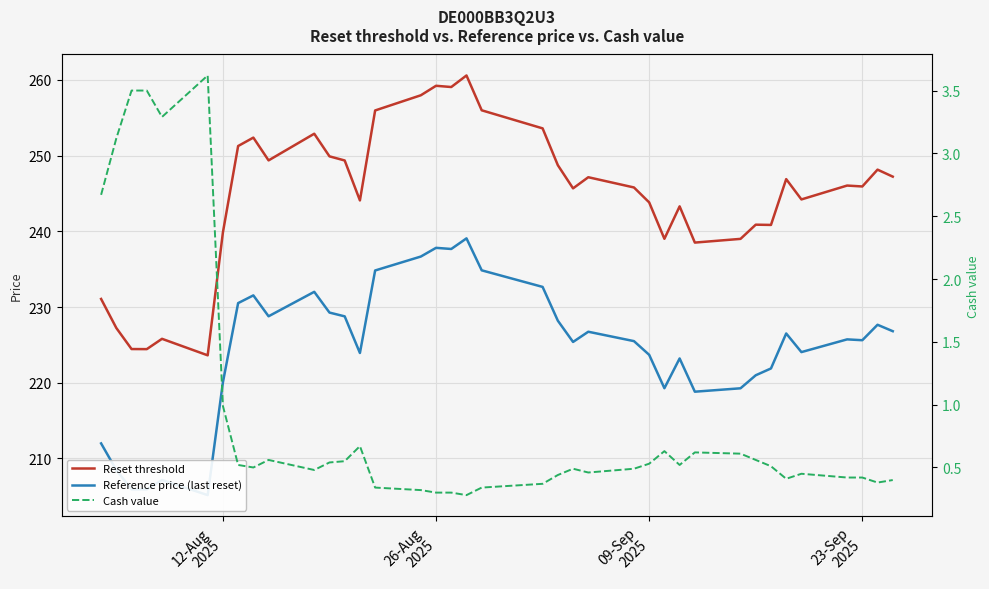

The Reference price (last reset) series shows 59.0 at 11. True or false?

False